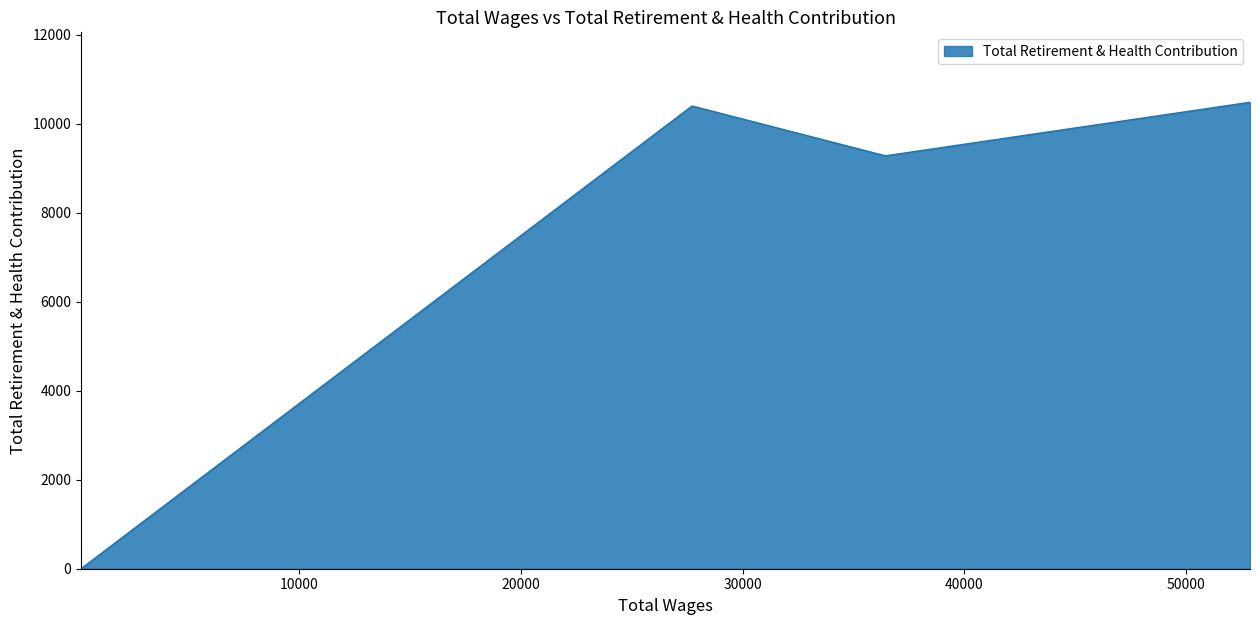

Which category has the lowest value across all series?

143.0